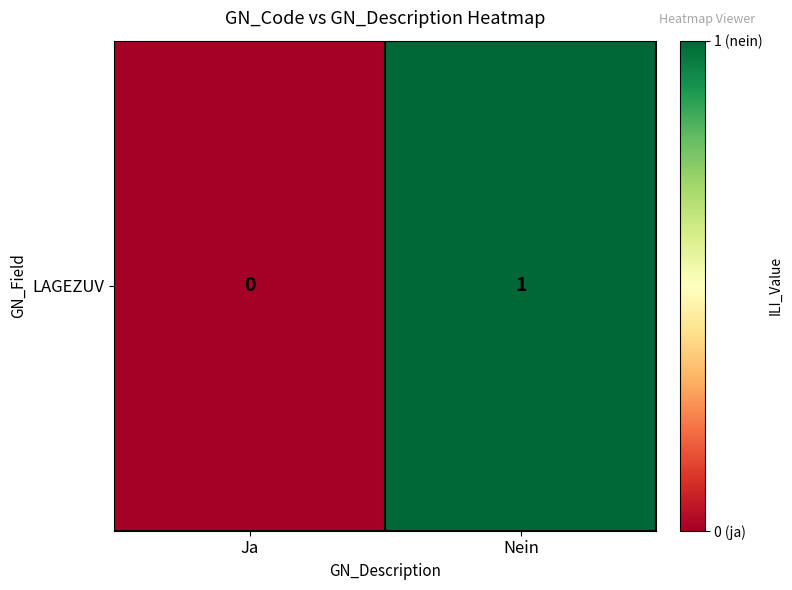

True or false: the data shows 1 at Nein.

True